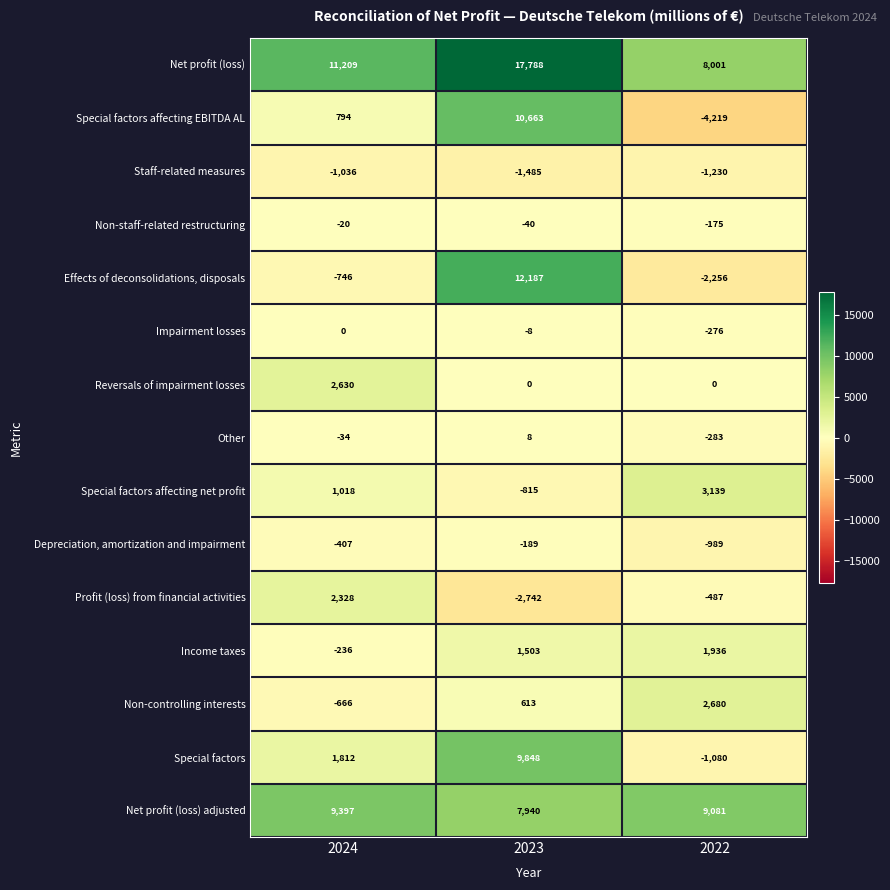

List the series in order of their peak value, highest first.

Net profit (loss), Effects of deconsolidations, disposals, Special factors affecting EBITDA AL, Special factors, Net profit (loss) adjusted, Special factors affecting net profit, Non-controlling interests, Reversals of impairment losses, Profit (loss) from financial activities, Income taxes, Other, Impairment losses, Non-staff-related restructuring, Depreciation, amortization and impairment, Staff-related measures